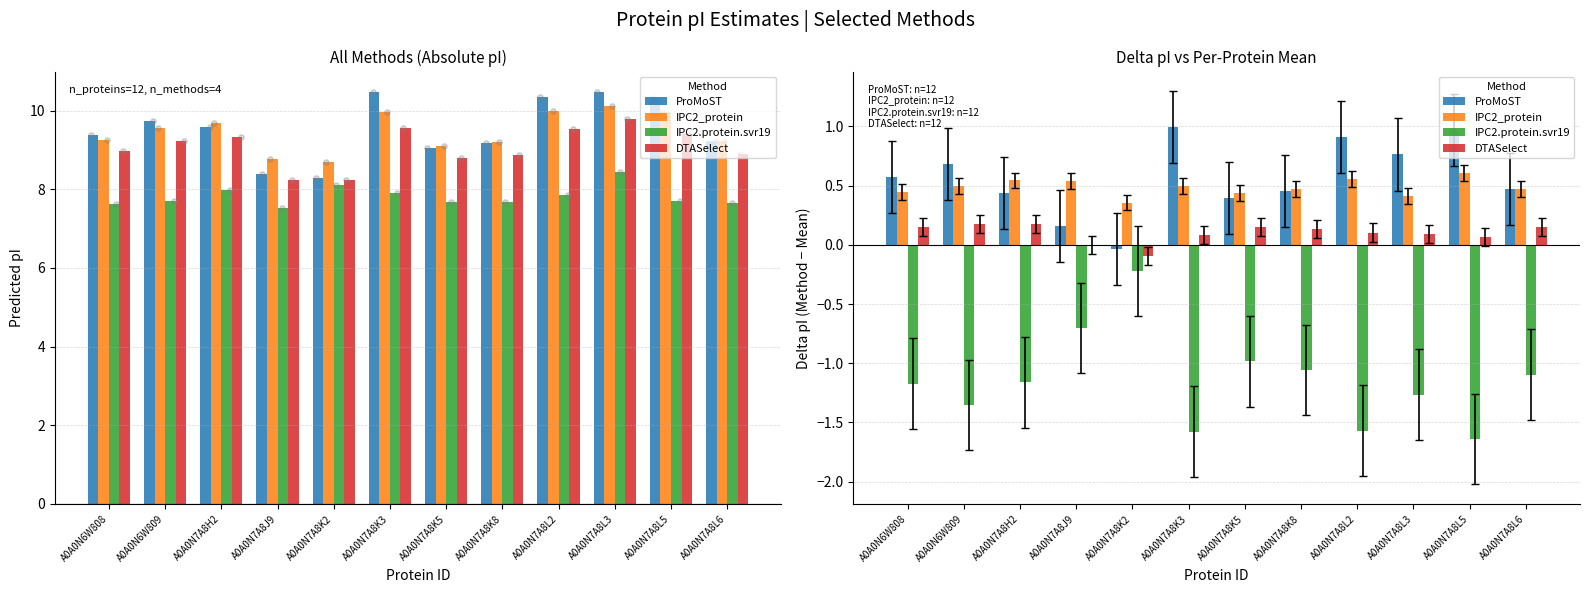

At how many categories does at least one series exceed 0?

12